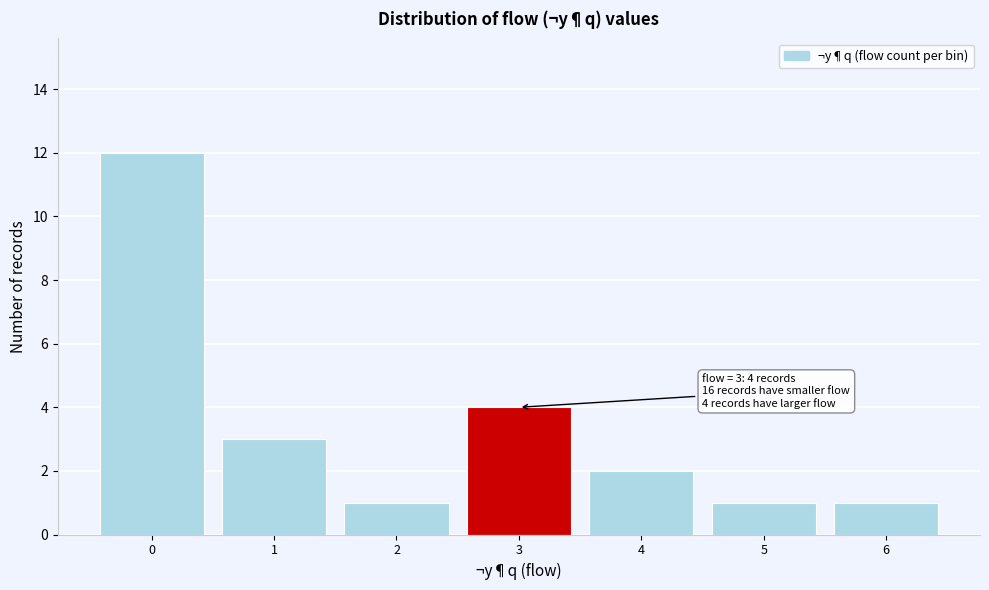

Over which range of the x-axis is the bar tallest?

-0.5 to 0.5